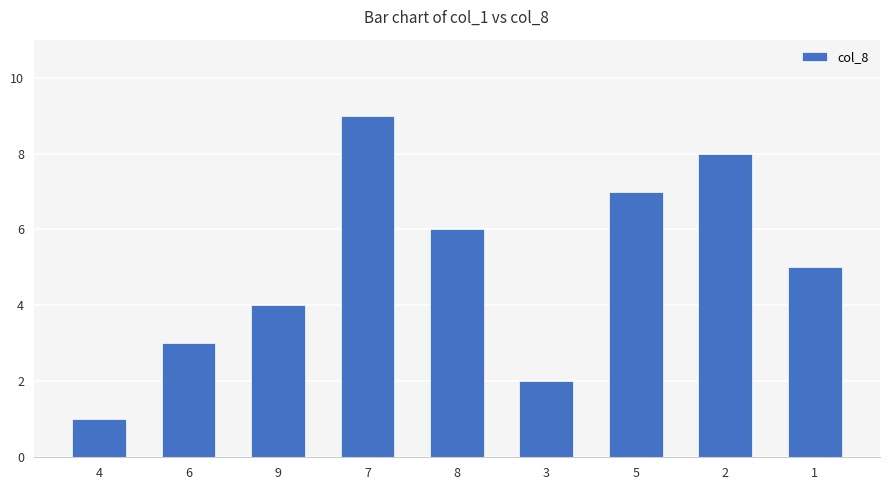

Which category has the highest value across all series?

7